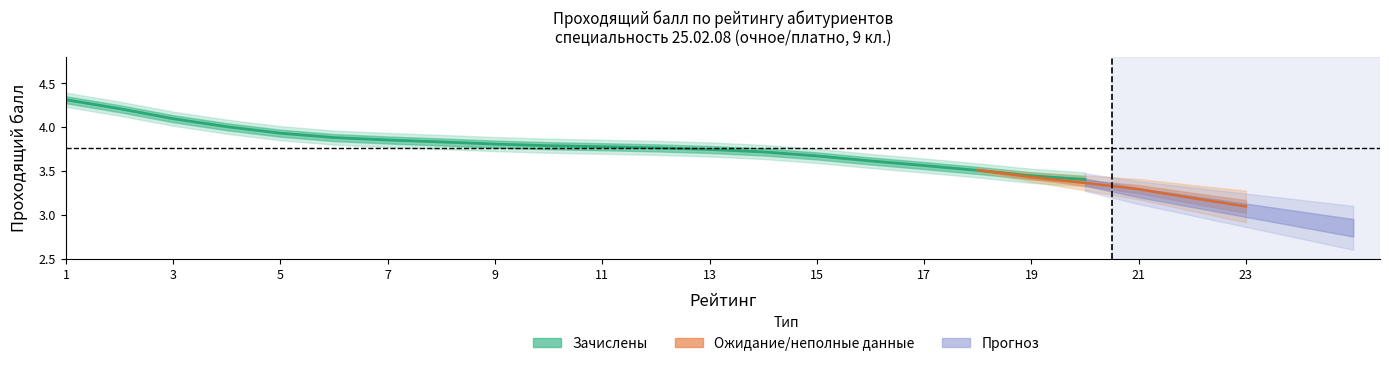

What is the difference between the second highest and minimum values?

0.8